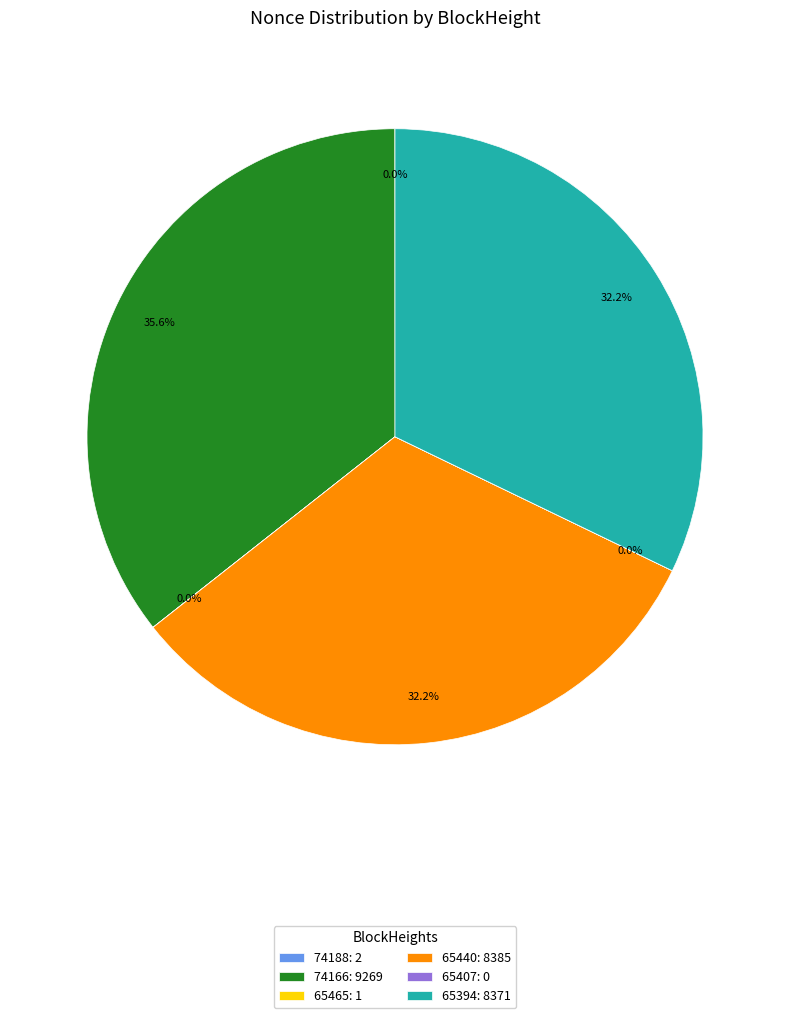

Does 74166: 9269 account for over 50% of the chart?

No